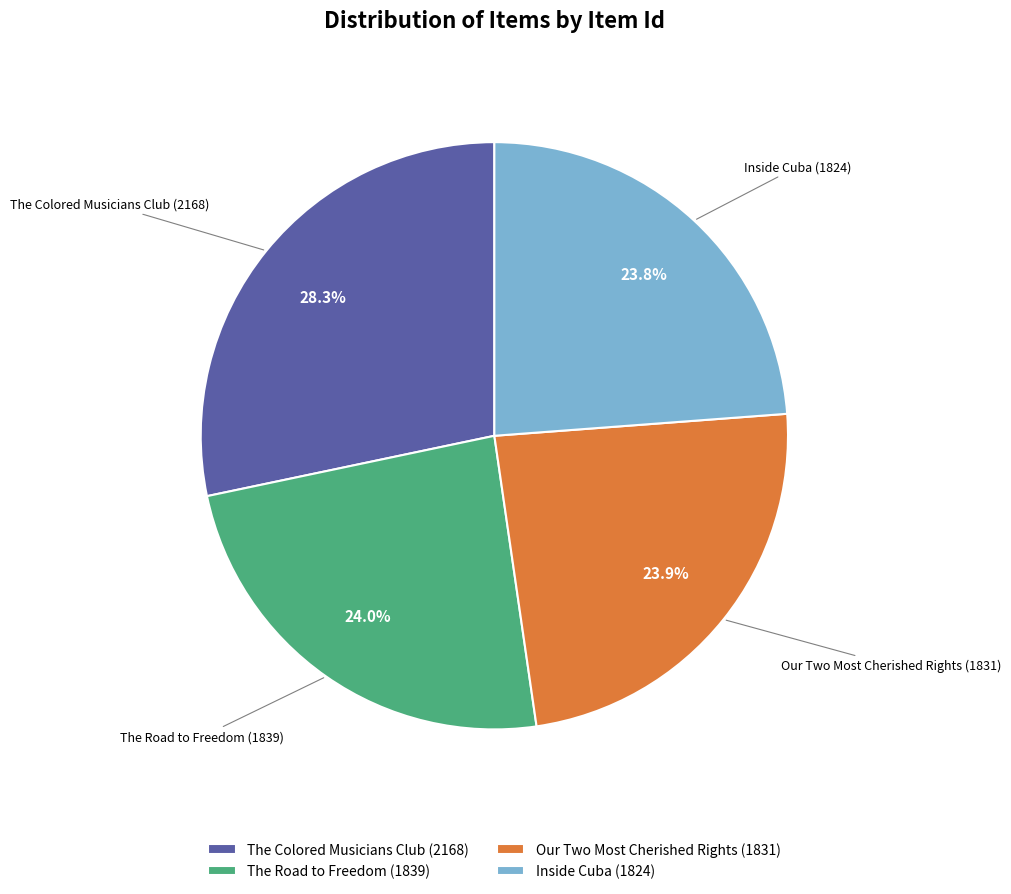

What is the largest slice in the pie chart?

The Colored Musicians Club (2168)